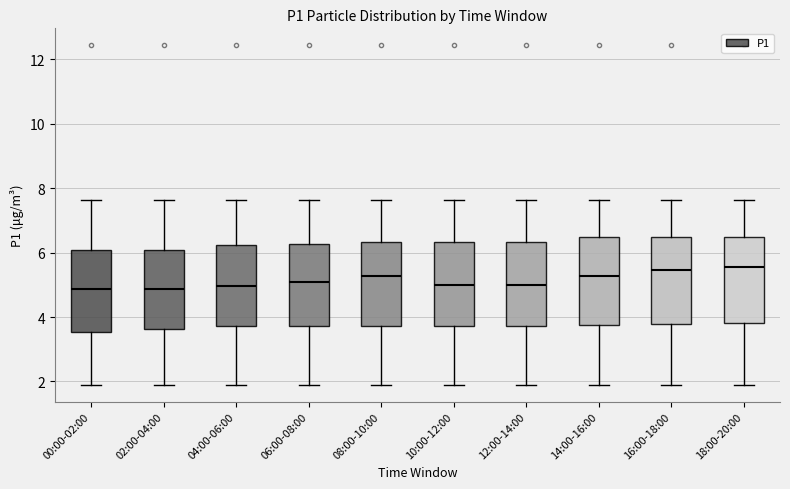

Where does the median line of the box for 04:00-06:00 sit on the y-axis? The values are not printed on the chart, so give them approximately, as read against the axis.

5.0